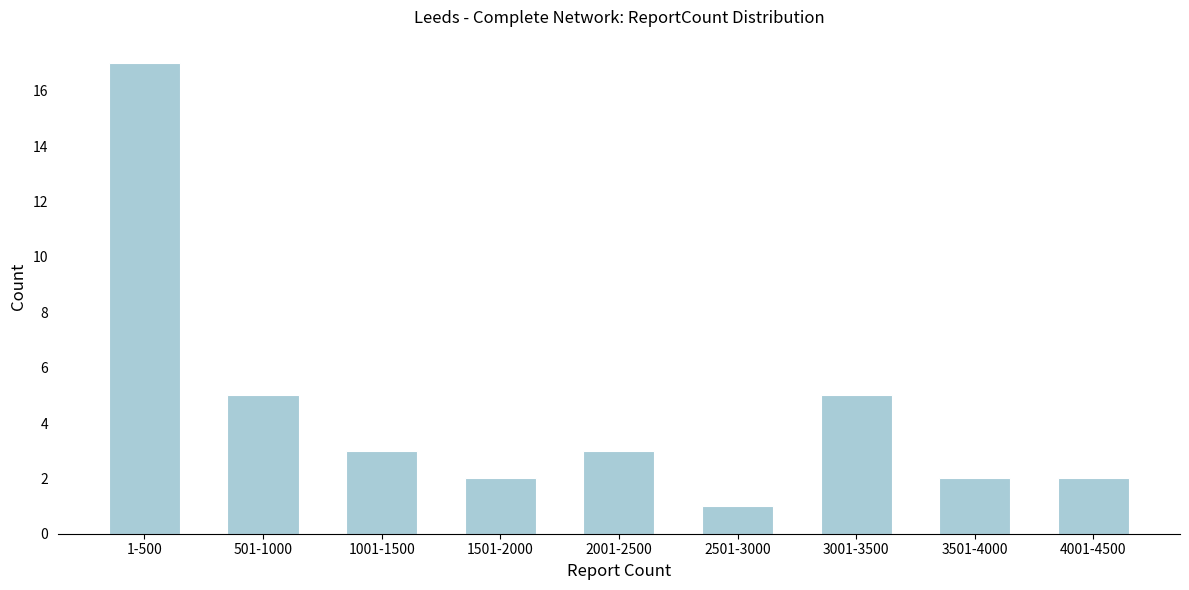

Reading left to right, transcribe all the data shown in this chart.

17	5	3	2	3	1	5	2	2